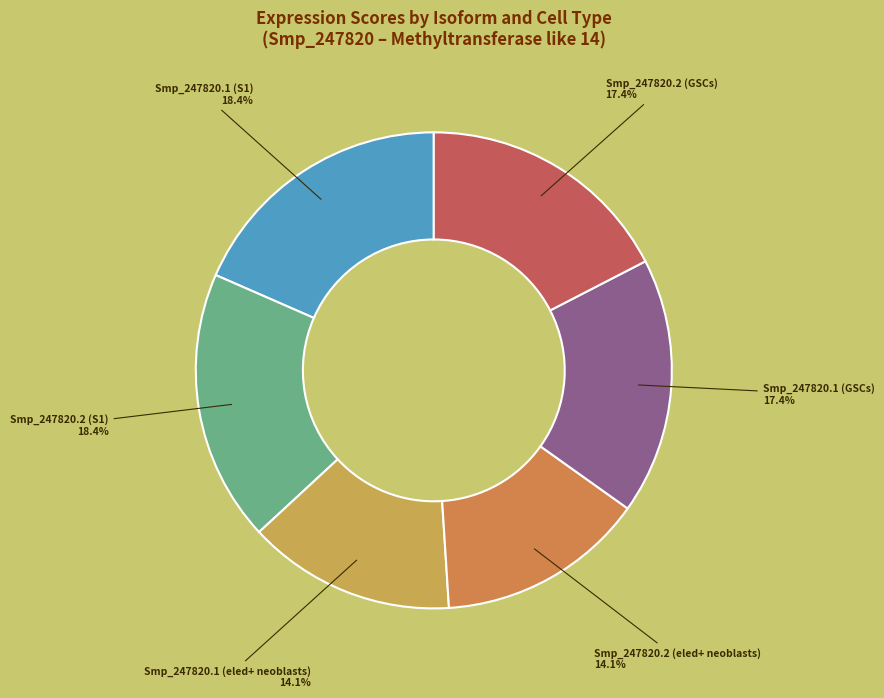

Does any single category account for the majority?

No